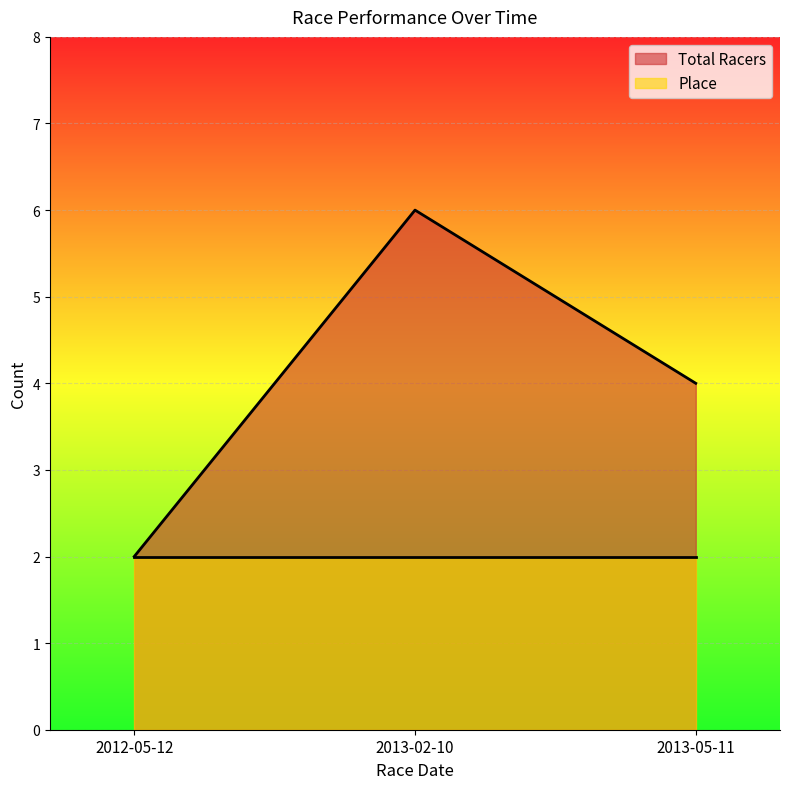

Between 2013-05-11 and 2012-05-12, which is larger?

2013-05-11